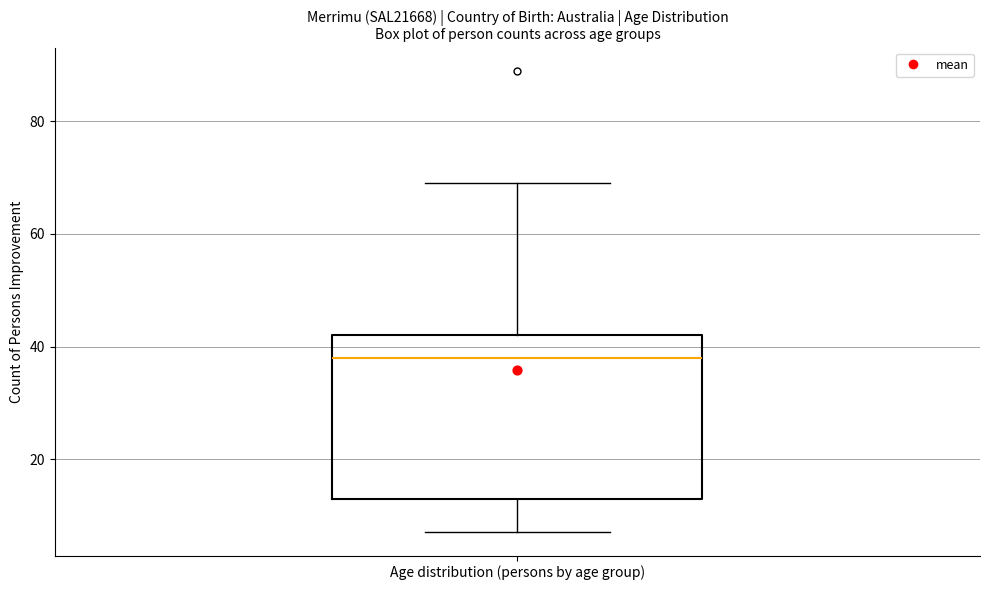

Transcribe this box plot: give where the median line is, the range the box spans, and where the two whiskers end, as read against the y-axis. The values are not printed on the chart, so give them approximately, as read against the axis.

median 38, box 14 to 42, whiskers 8 to 70